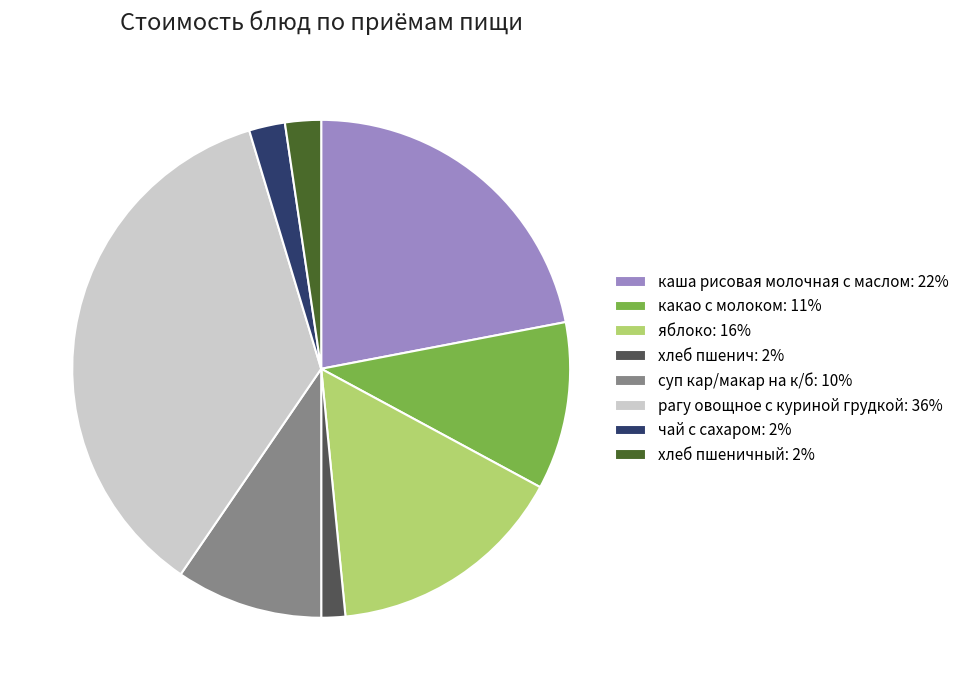

Approximately how many times larger is the value at рагу овощное с куриной грудкой: 36% compared to хлеб пшенич: 2%?

23.0